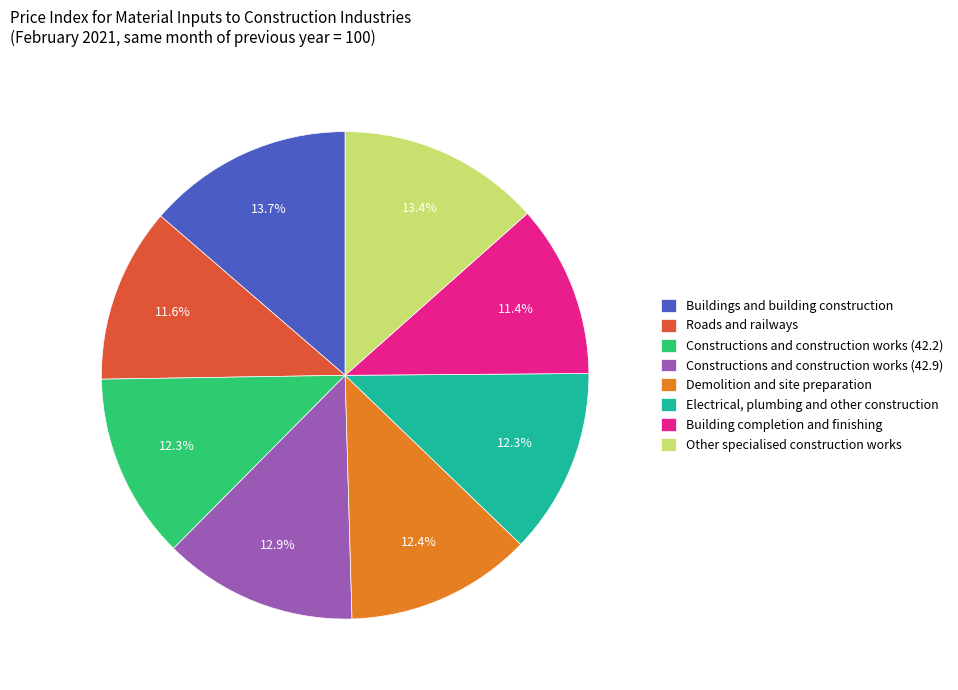

What is the total percentage of Constructions and construction works (42.2) and Buildings and building construction?

26.0%